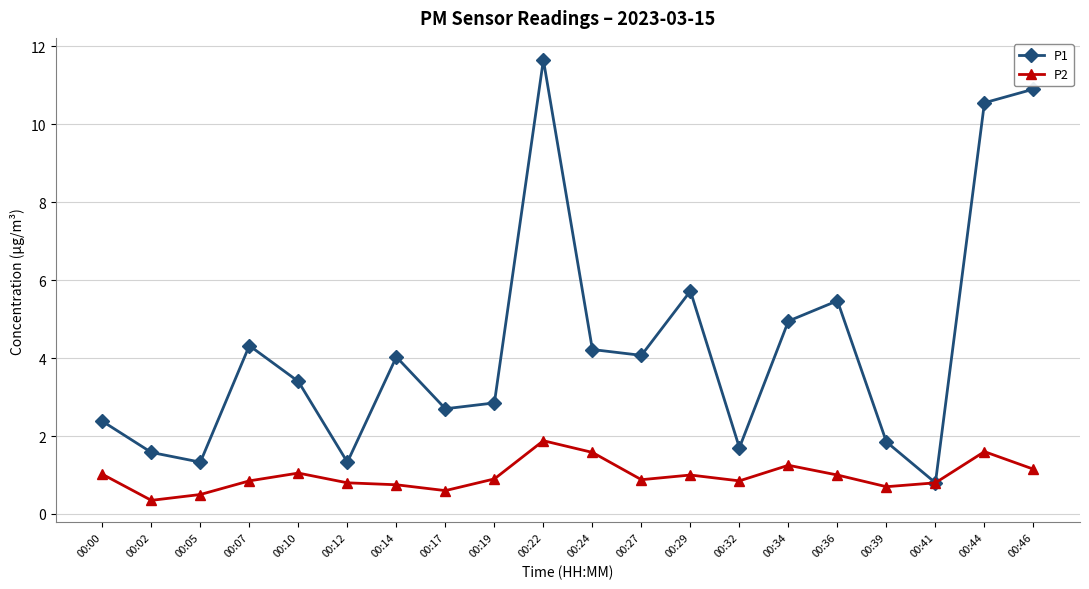

At which category does P1 reach its first local valley?

00:05